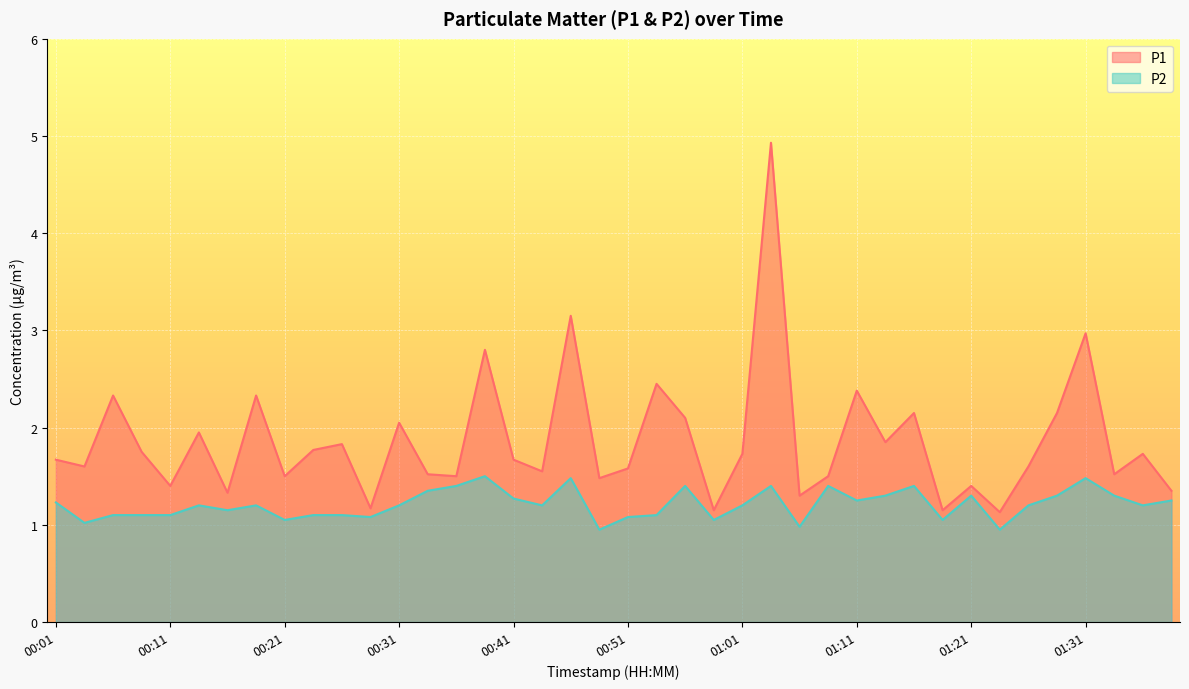

What is the difference between the highest and lowest values at 00:49?

0.5